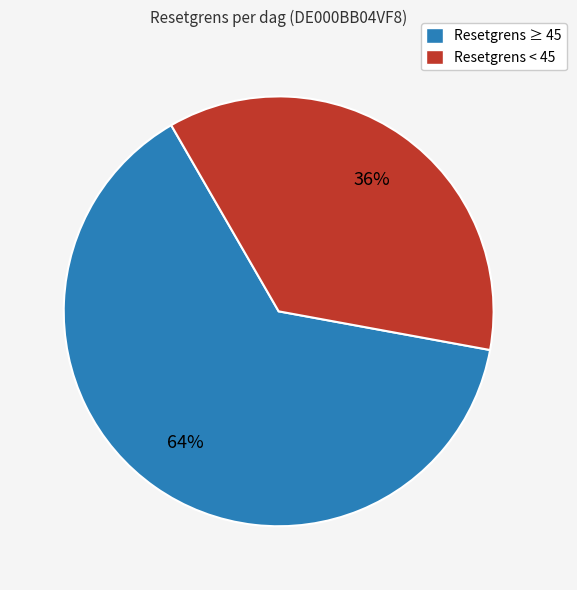

To the nearest percent, what percentage of the pie is Resetgrens < 45?

36%